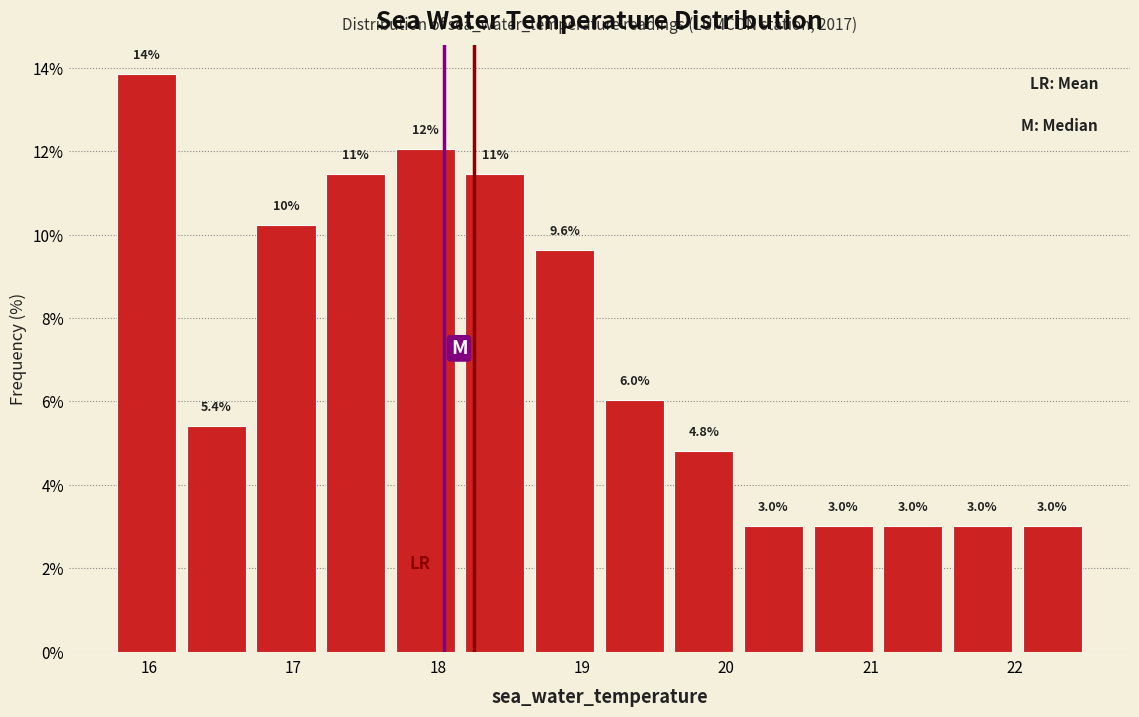

Which range on the x-axis has the tallest bar?

15.7 to 16.2